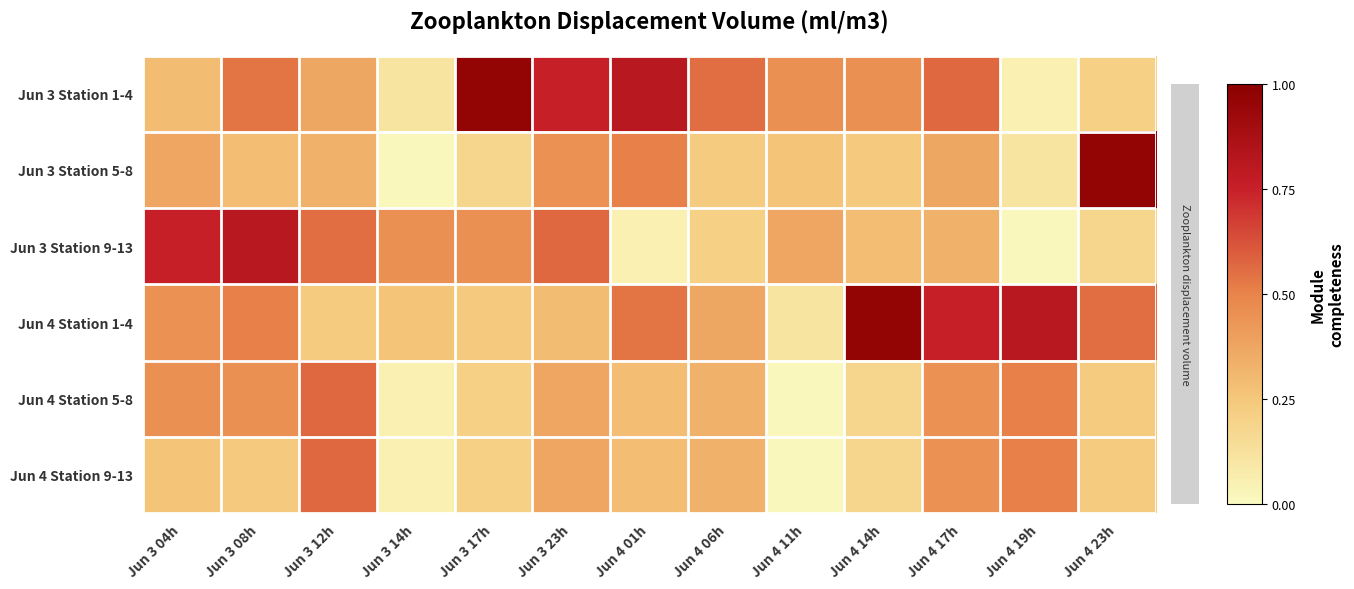

Reading left to right, extract all data points from this chart.

Jun 3 Station 1-4: Jun 3 04h=0.3	Jun 3 08h=0.5	Jun 3 12h=0.4	Jun 3 14h=0.1	Jun 3 17h=1.0	Jun 3 23h=0.8	Jun 4 01h=0.8	Jun 4 06h=0.6	Jun 4 11h=0.5	Jun 4 14h=0.5	Jun 4 17h=0.6	Jun 4 19h=0.0	Jun 4 23h=0.2
Jun 3 Station 5-8: Jun 3 04h=0.4	Jun 3 08h=0.3	Jun 3 12h=0.3	Jun 3 14h=0.0	Jun 3 17h=0.2	Jun 3 23h=0.4	Jun 4 01h=0.5	Jun 4 06h=0.2	Jun 4 11h=0.3	Jun 4 14h=0.2	Jun 4 17h=0.4	Jun 4 19h=0.1	Jun 4 23h=1.0
Jun 3 Station 9-13: Jun 3 04h=0.8	Jun 3 08h=0.8	Jun 3 12h=0.6	Jun 3 14h=0.5	Jun 3 17h=0.5	Jun 3 23h=0.6	Jun 4 01h=0.0	Jun 4 06h=0.2	Jun 4 11h=0.4	Jun 4 14h=0.3	Jun 4 17h=0.3	Jun 4 19h=0.0	Jun 4 23h=0.2
Jun 4 Station 1-4: Jun 3 04h=0.4	Jun 3 08h=0.5	Jun 3 12h=0.2	Jun 3 14h=0.3	Jun 3 17h=0.2	Jun 3 23h=0.3	Jun 4 01h=0.5	Jun 4 06h=0.4	Jun 4 11h=0.1	Jun 4 14h=1.0	Jun 4 17h=0.8	Jun 4 19h=0.8	Jun 4 23h=0.6
Jun 4 Station 5-8: Jun 3 04h=0.5	Jun 3 08h=0.5	Jun 3 12h=0.6	Jun 3 14h=0.0	Jun 3 17h=0.2	Jun 3 23h=0.4	Jun 4 01h=0.3	Jun 4 06h=0.3	Jun 4 11h=0.0	Jun 4 14h=0.2	Jun 4 17h=0.4	Jun 4 19h=0.5	Jun 4 23h=0.2
Jun 4 Station 9-13: Jun 3 04h=0.3	Jun 3 08h=0.2	Jun 3 12h=0.6	Jun 3 14h=0.0	Jun 3 17h=0.2	Jun 3 23h=0.4	Jun 4 01h=0.3	Jun 4 06h=0.3	Jun 4 11h=0.0	Jun 4 14h=0.2	Jun 4 17h=0.4	Jun 4 19h=0.5	Jun 4 23h=0.2